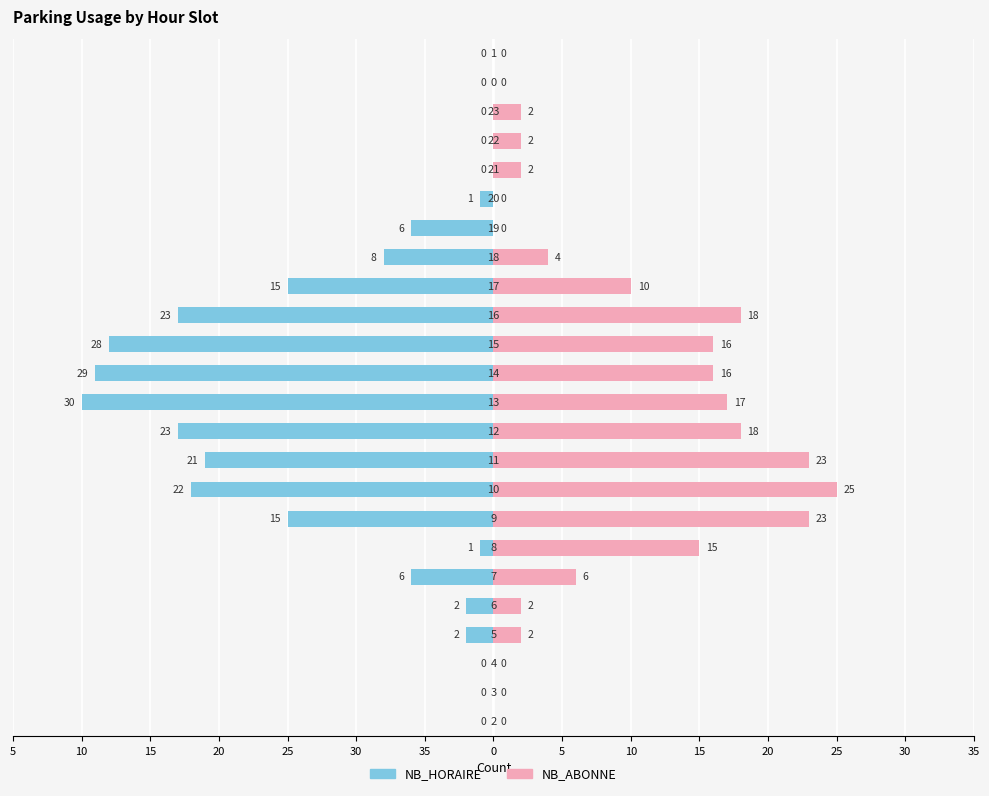

How many bars are there in total?

48